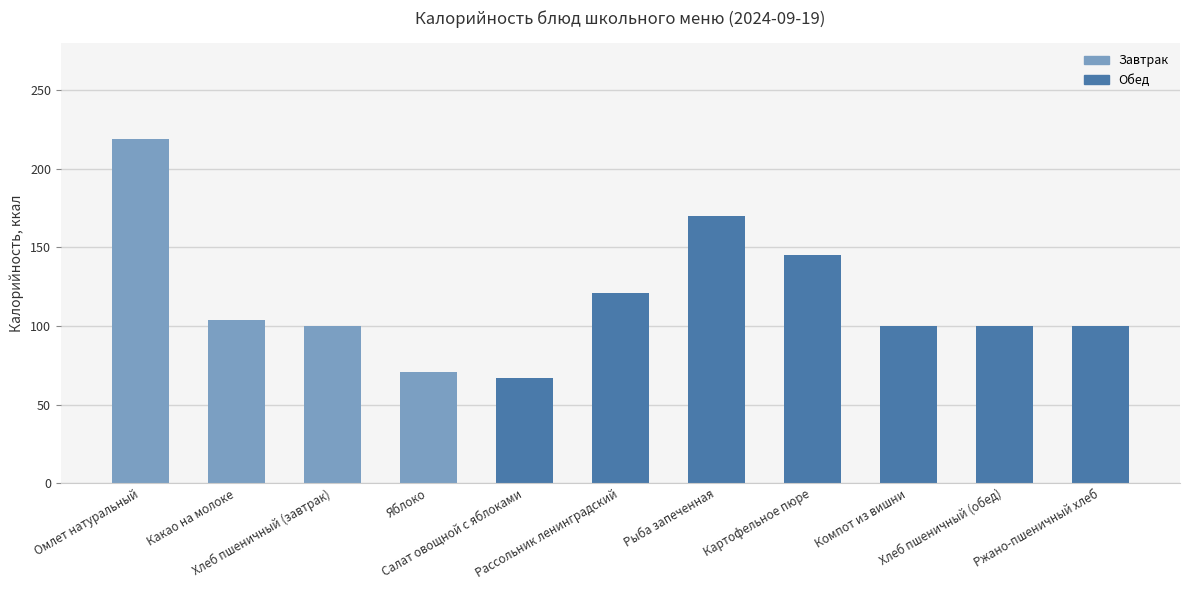

What value does the data have at Компот из вишни?

100